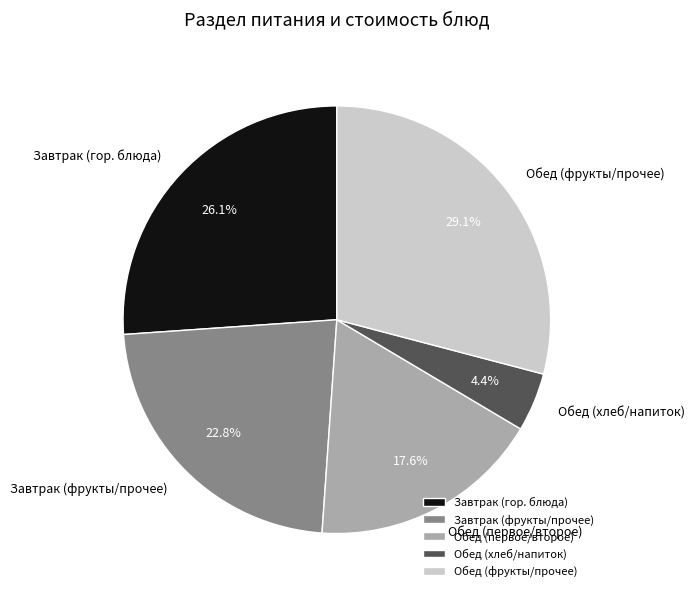

Which slice is the smallest?

Обед (хлеб/напиток)